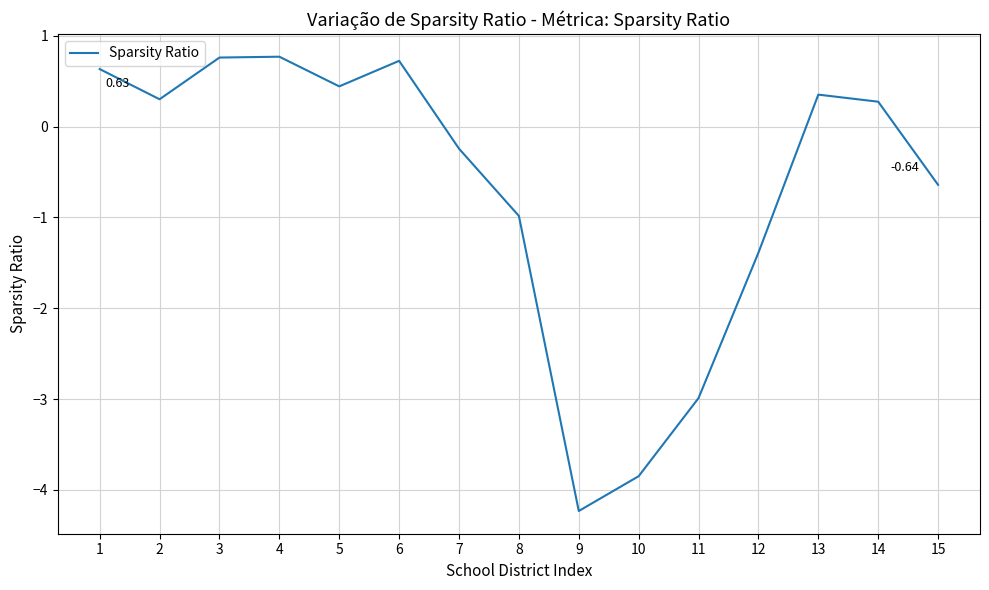

What is the average value?

-0.7